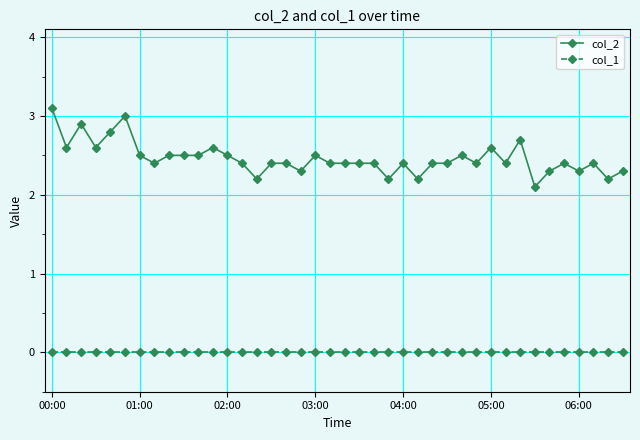

How many lines are shown in the chart?

2